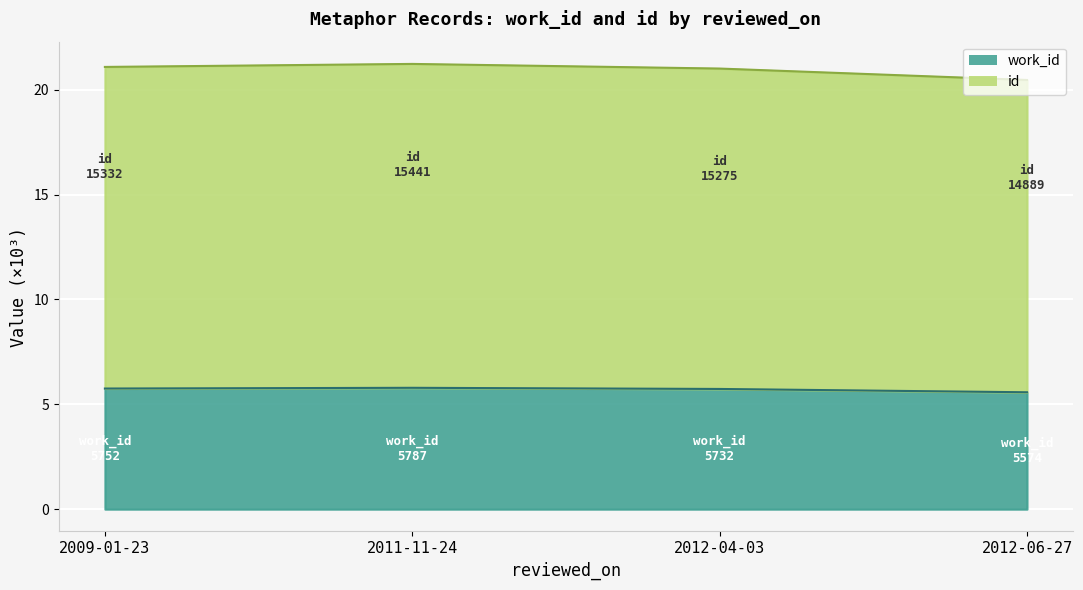

How many series are shown in this chart?

2